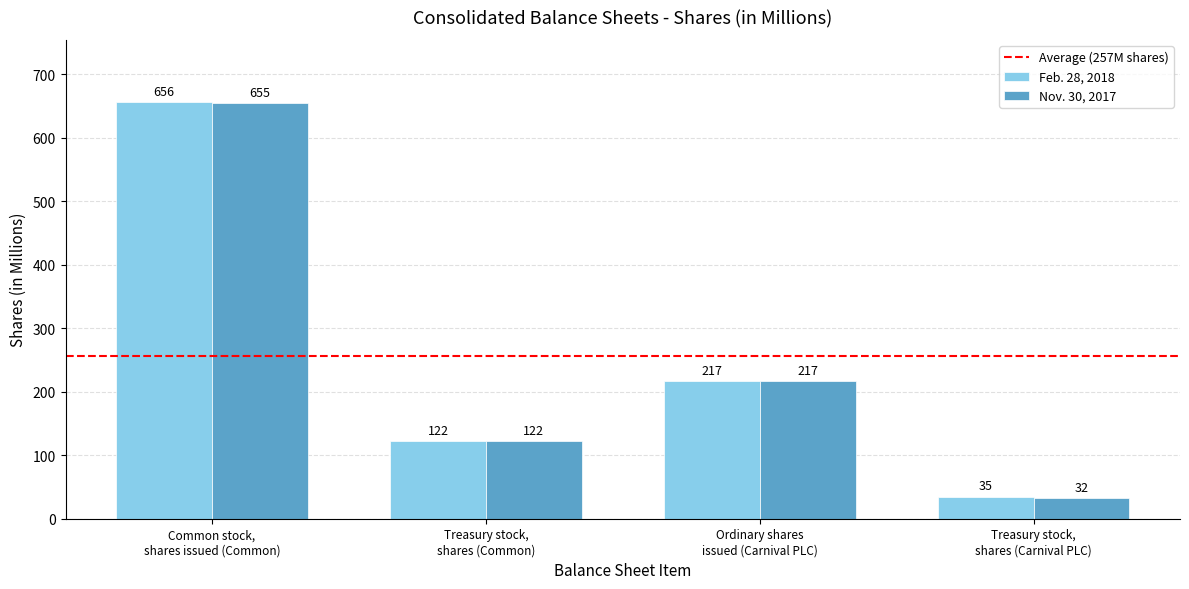

What is the average value of the Feb. 28, 2018 series?

258